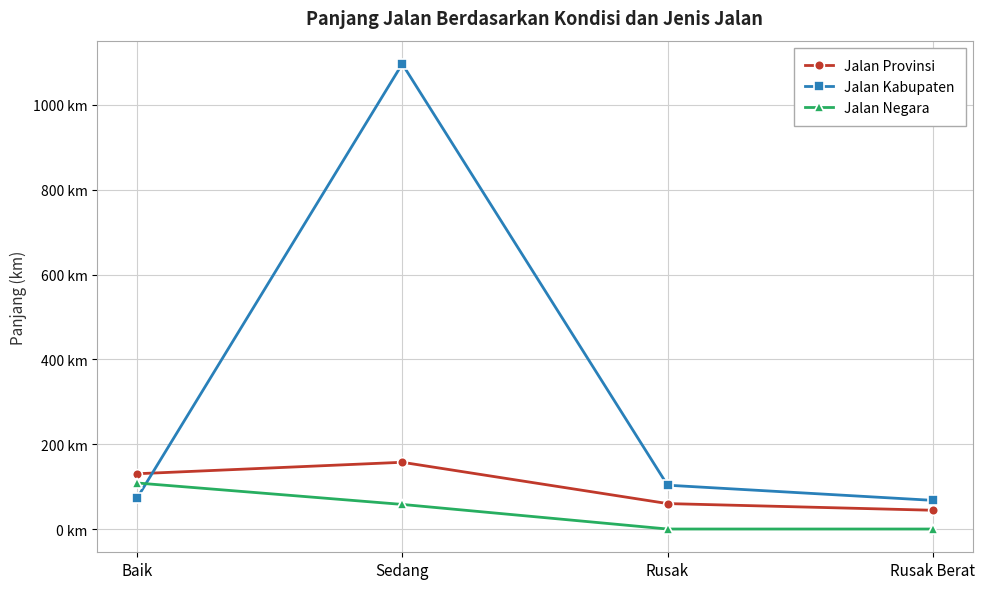

What is the label of the 4th point from the left?

Rusak Berat